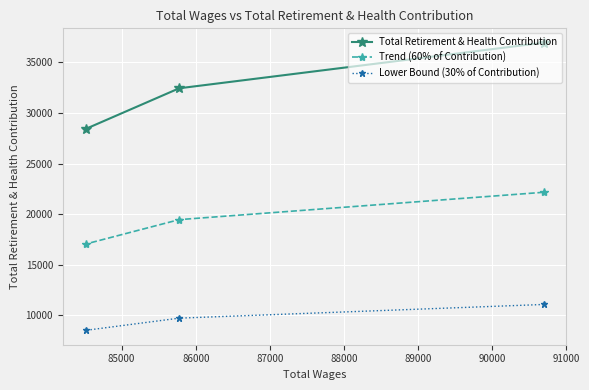

Reading right to left, what are all the values shown in this chart?

Total Retirement & Health Contribution: 36930.0	32430.0	28415.0
Trend (60% of Contribution): 22158.0	19458.0	17049.0
Lower Bound (30% of Contribution): 11079.0	9729.0	8524.5